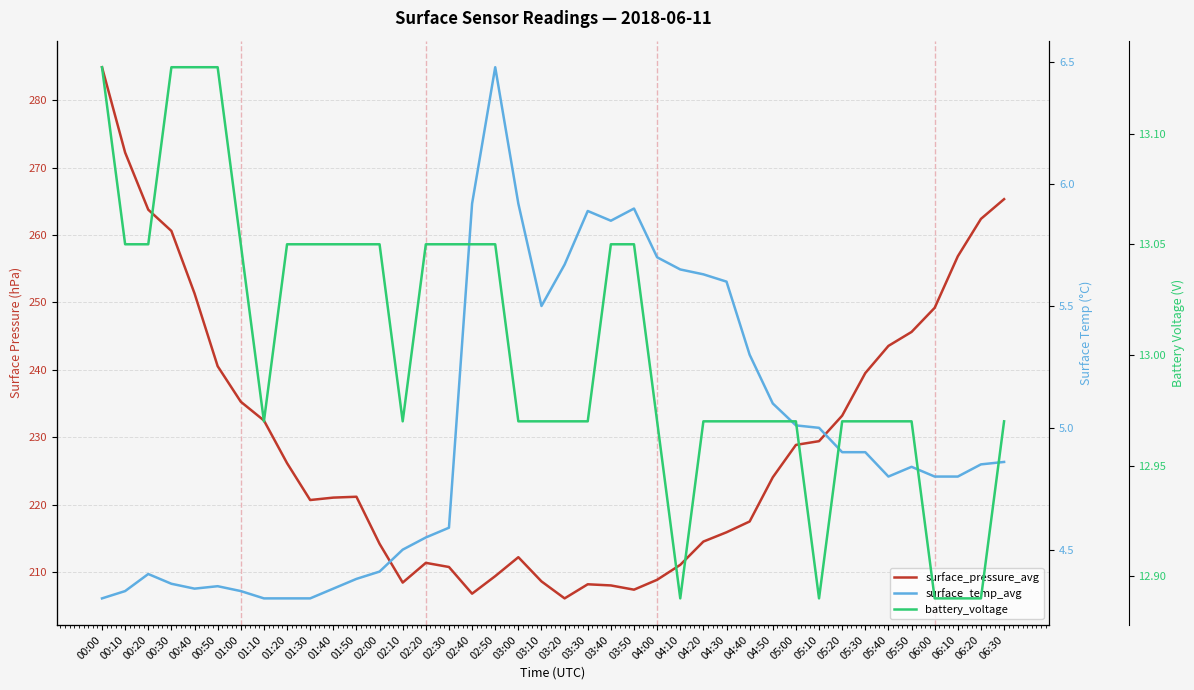

What is the total value across all series at 02:30?

228.4